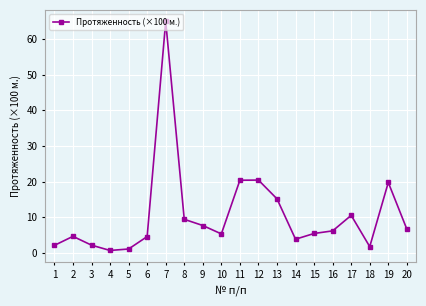

What is the difference between the values at 6 and 7?

60.5